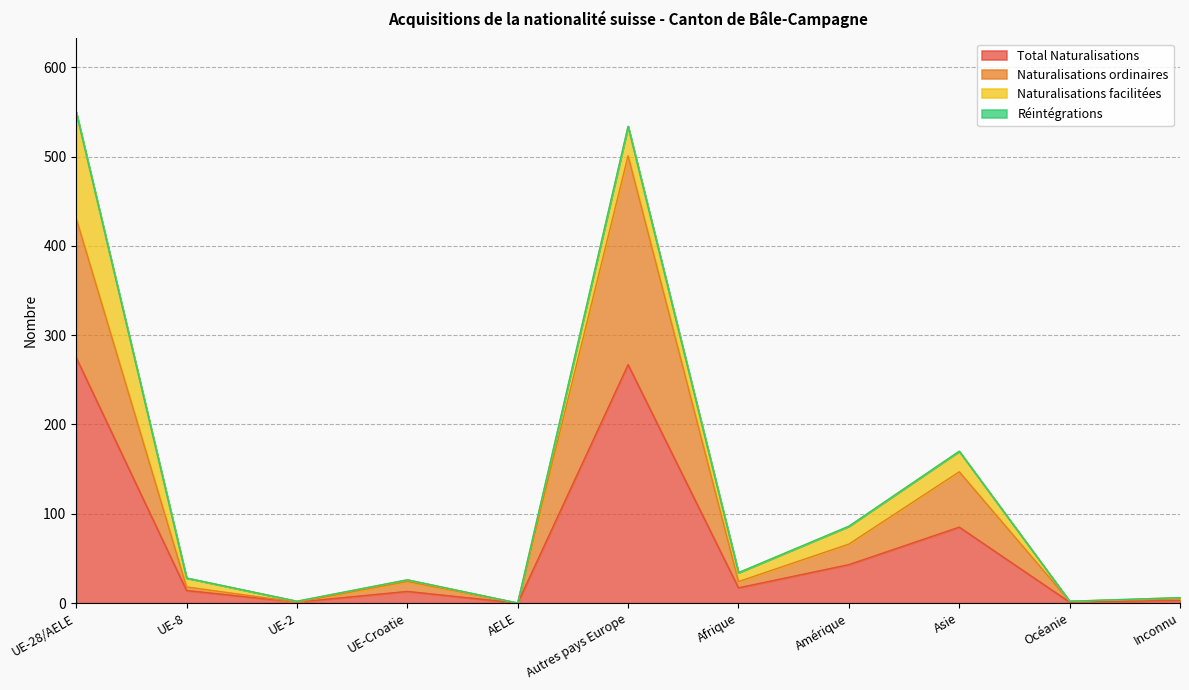

List the labels in order of Total Naturalisations value, largest first.

UE-28/AELE, Autres pays Europe, Asie, Amérique, Afrique, UE-8, UE-Croatie, Inconnu, UE-2, Océanie, AELE